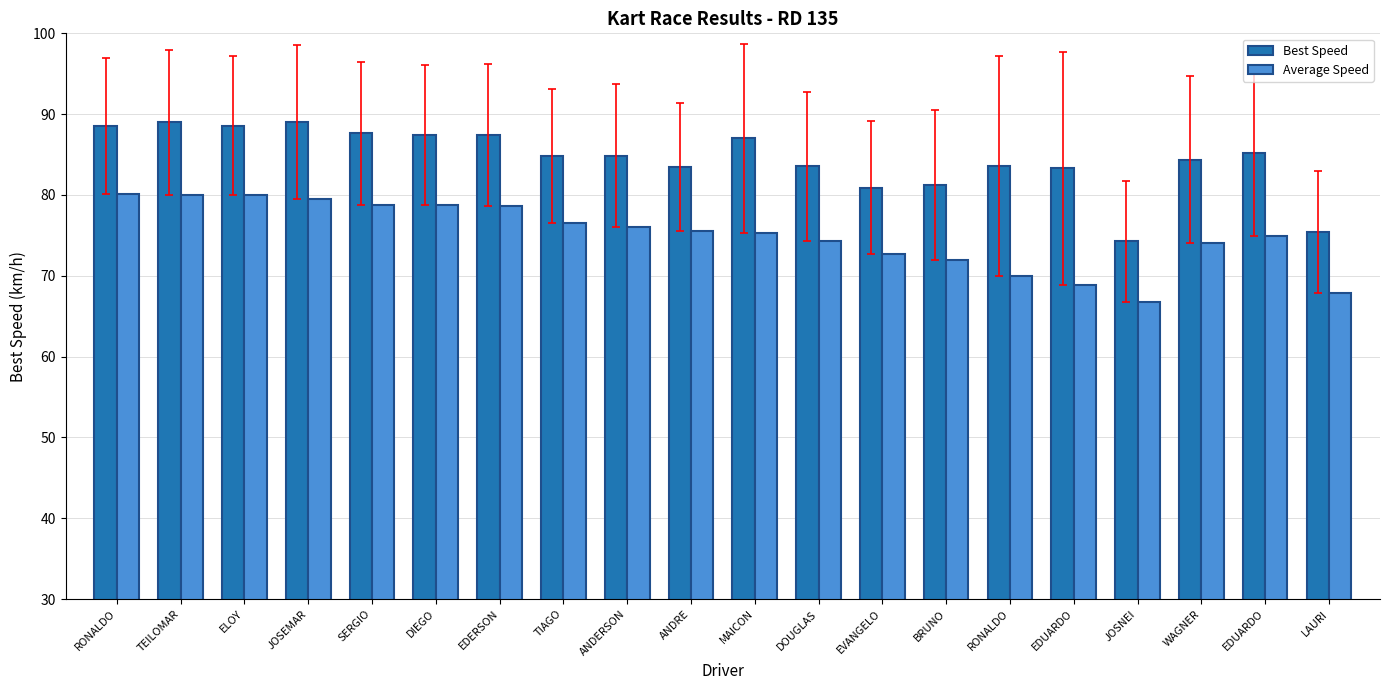

Rank the series by their average value, from highest to lowest.

Best Speed, Average Speed